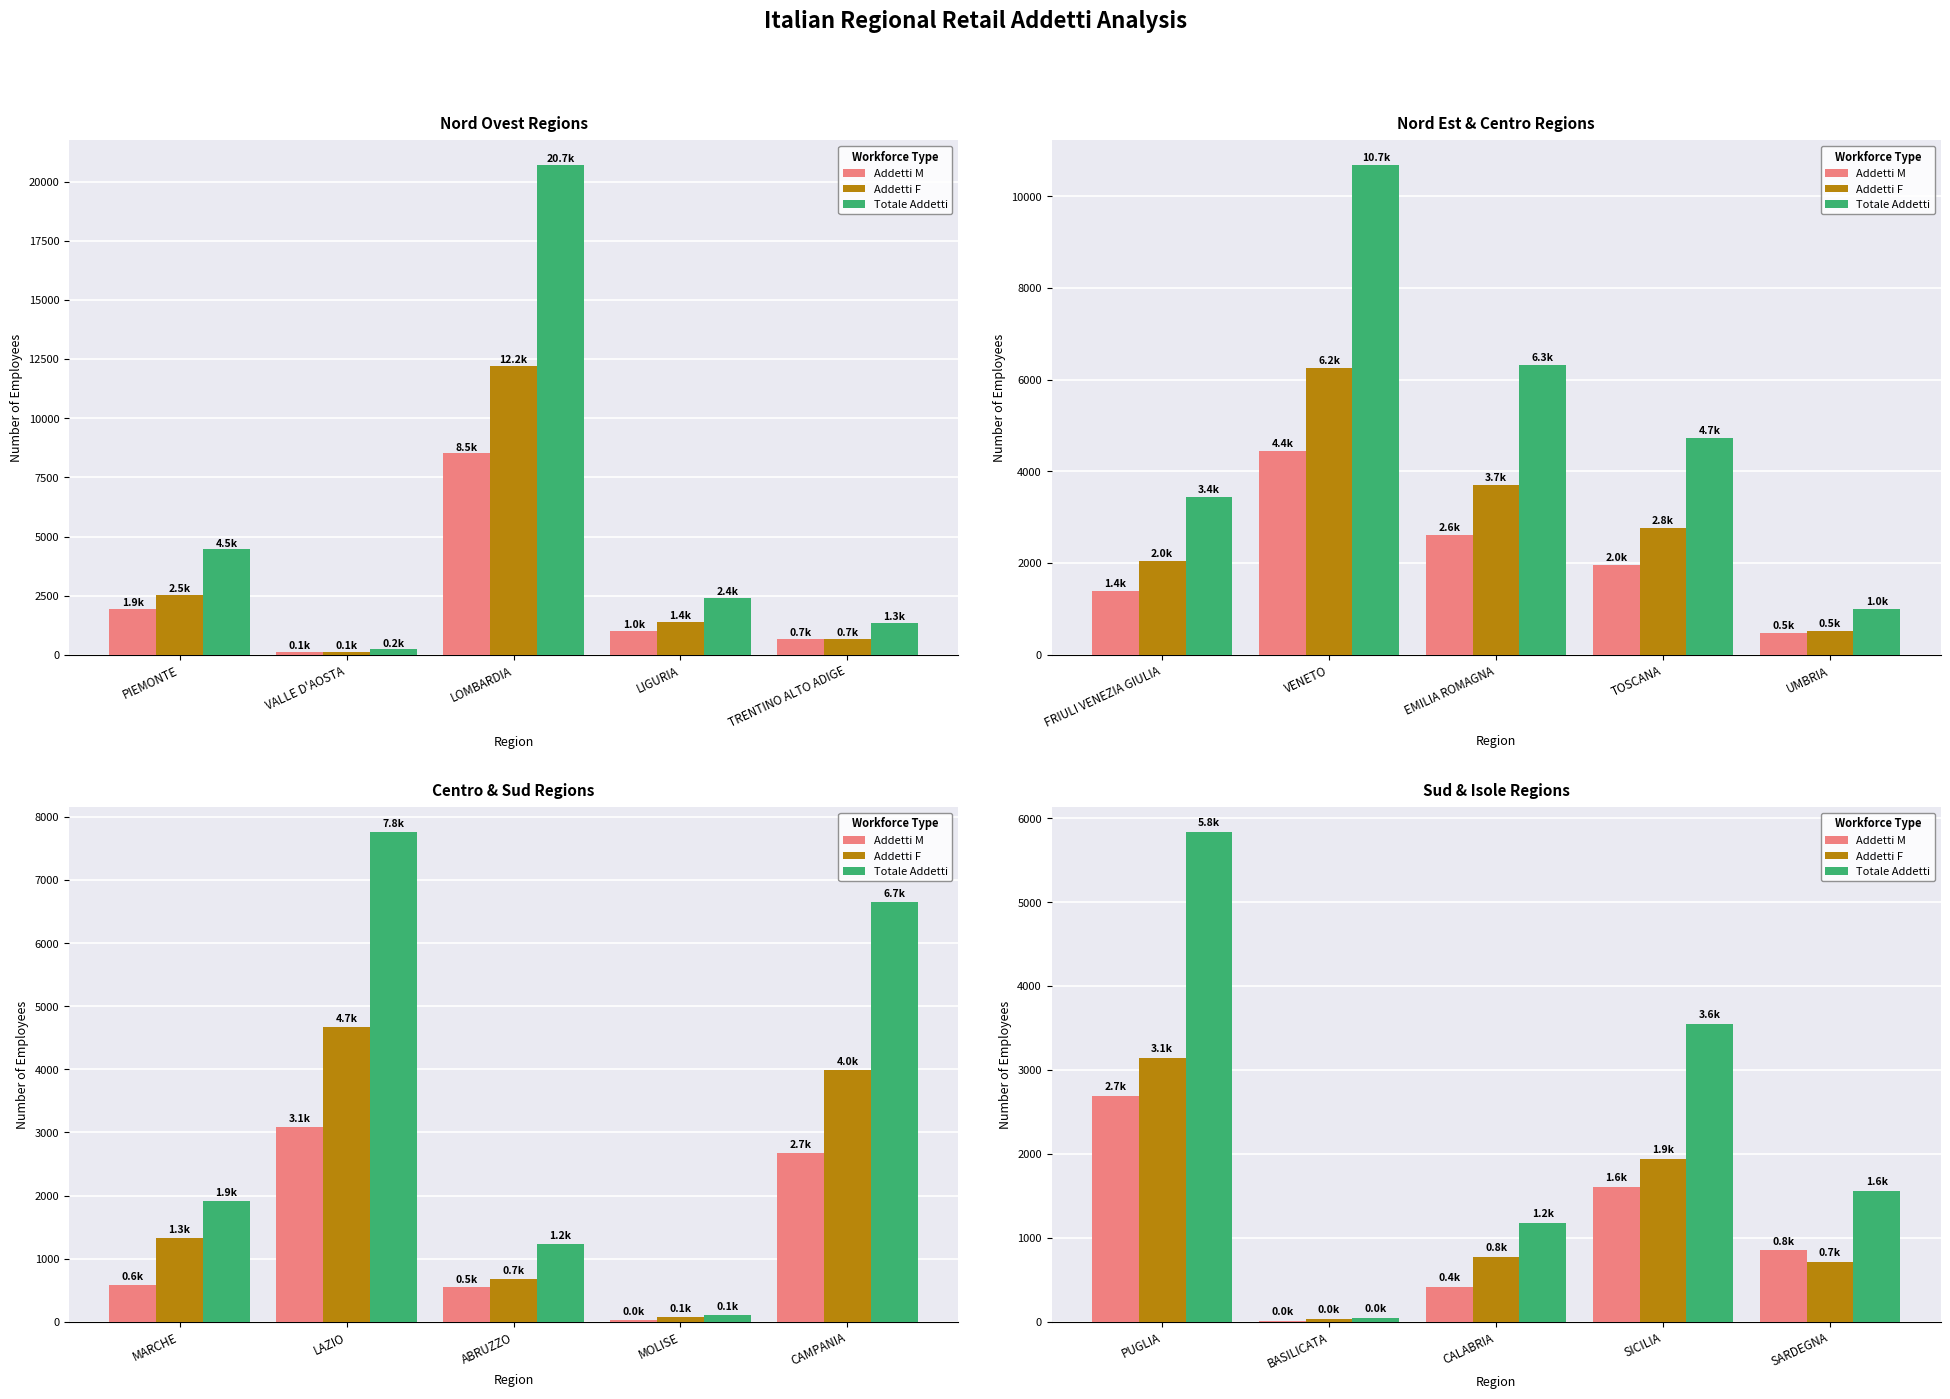

Count the number of categories in the chart.

5